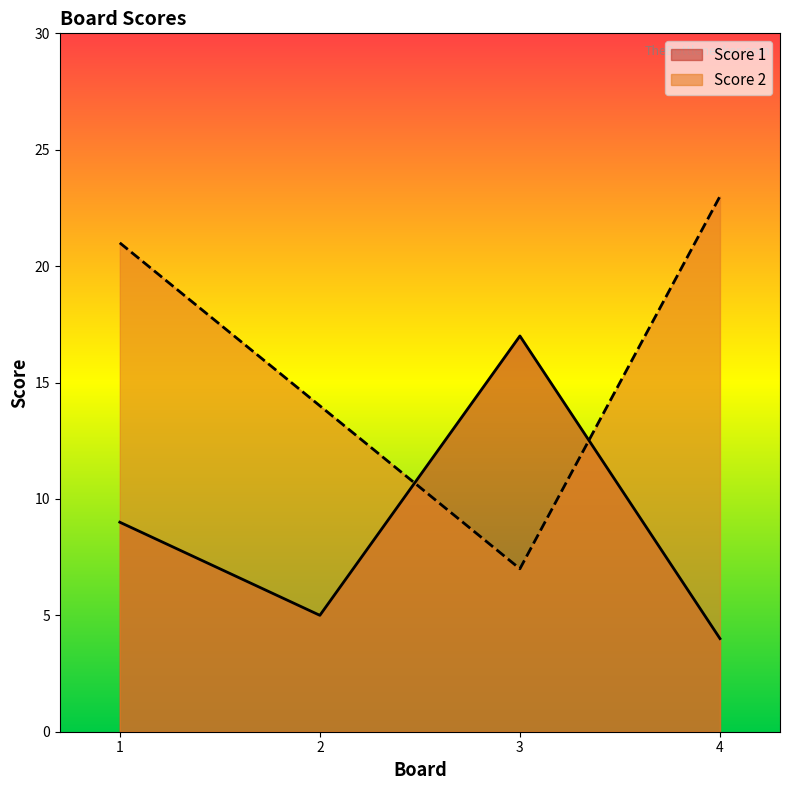

What value does the Score 1 series have at 1, to the nearest 10?

10